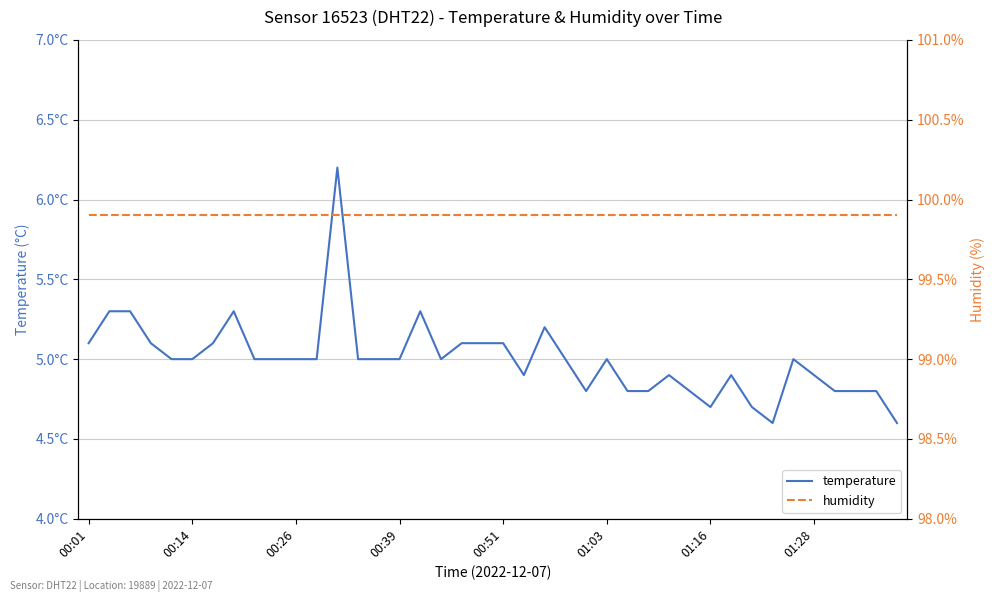

At how many categories does at least one series exceed 57?

40